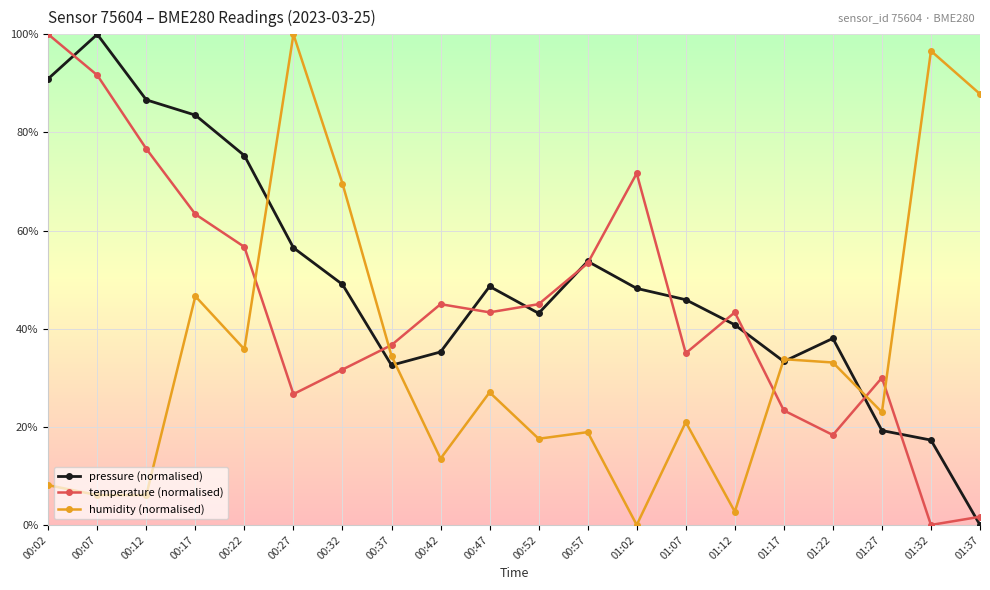

What is the label of the 14th point from the left?

01:07